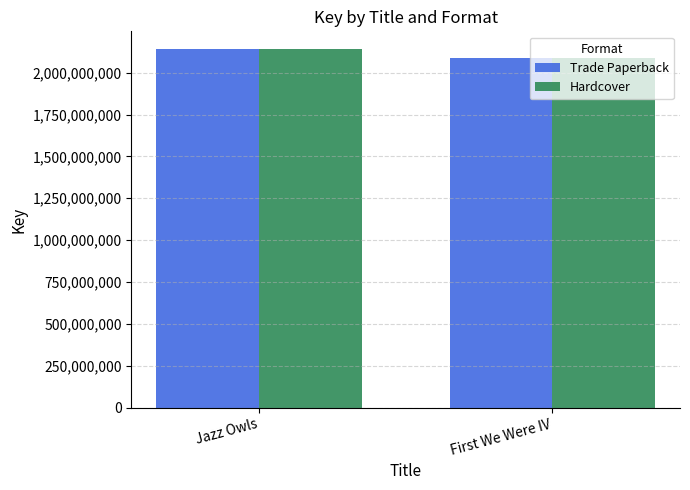

What is the difference between the maximum and minimum values in the Trade Paperback series?

53868210